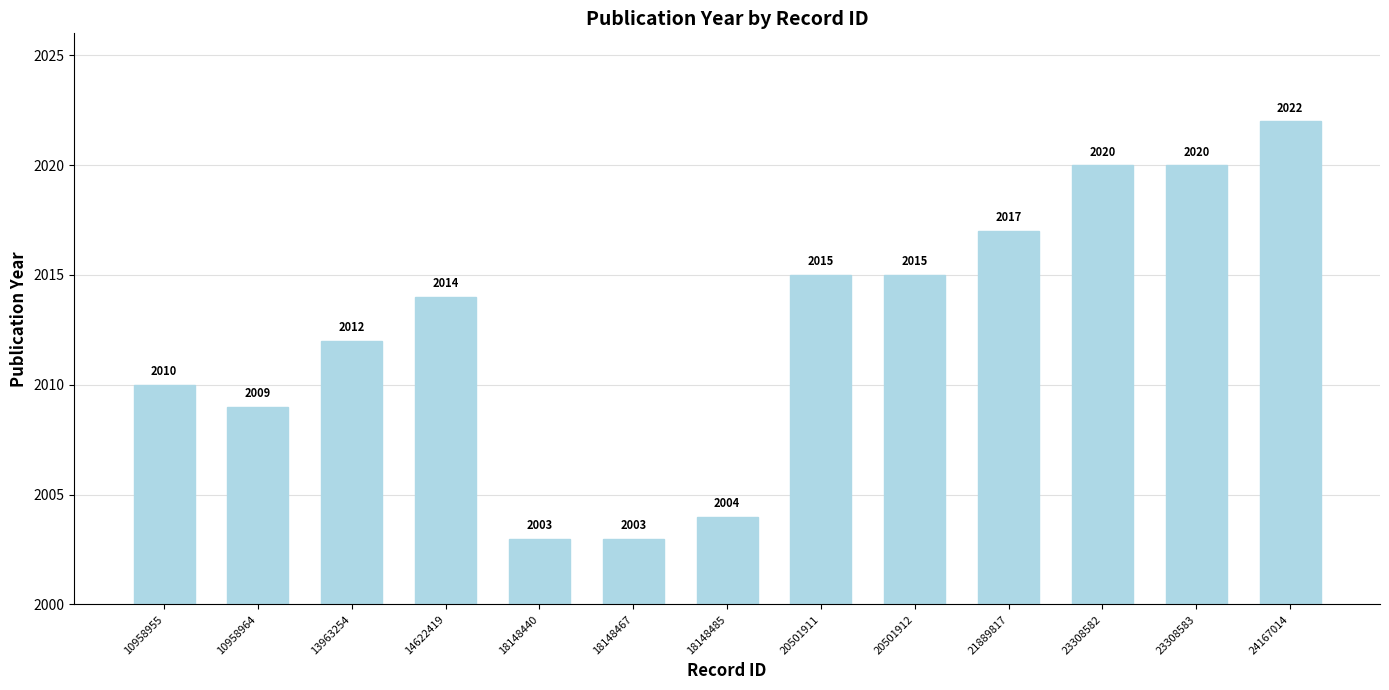

What value does the data have at 18148485, to the nearest 5?

2005